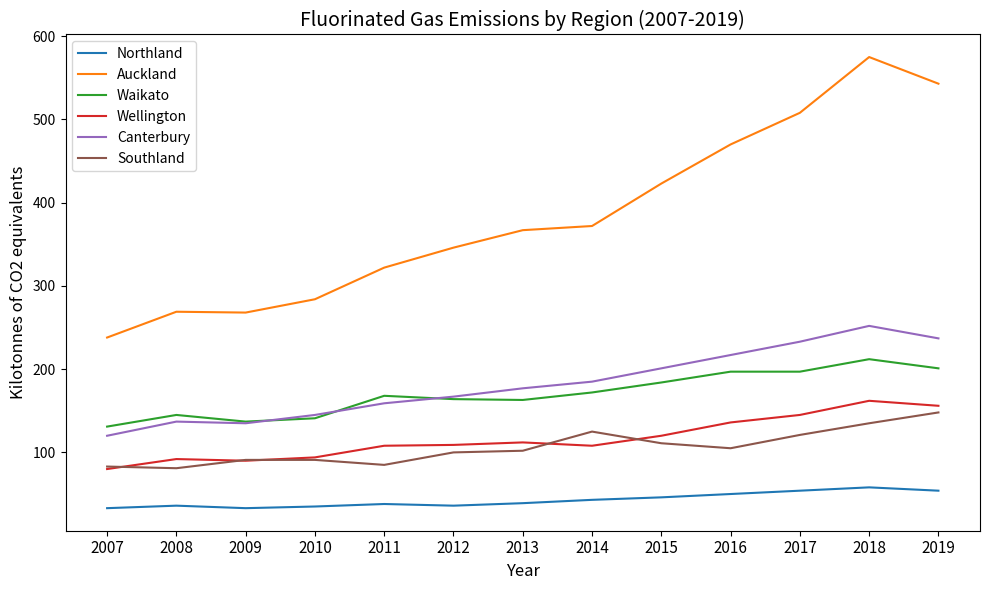

What is the average value of the Canterbury series?

182